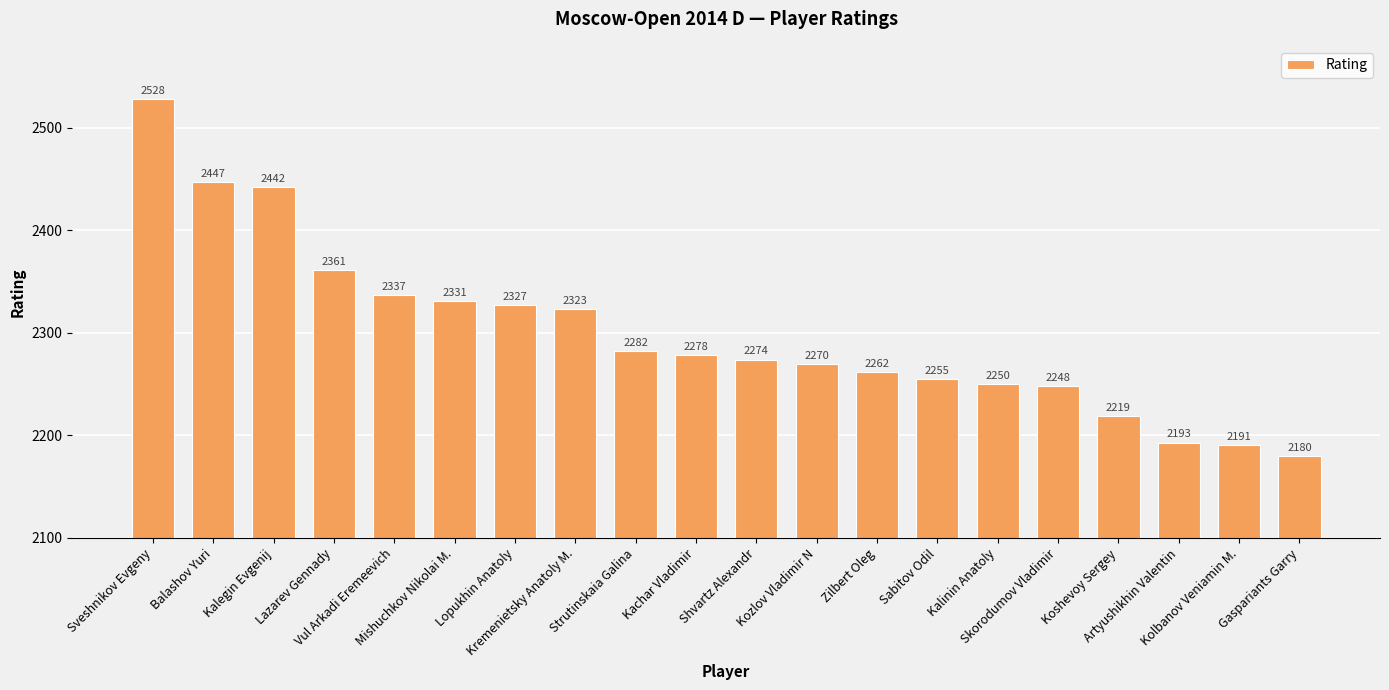

Rank the categories by value from highest to lowest.

Sveshnikov Evgeny, Balashov Yuri, Kalegin Evgenij, Lazarev Gennady, Vul Arkadi Eremeevich, Mishuchkov Nikolai M., Lopukhin Anatoly, Kremenietsky Anatoly M., Strutinskaia Galina, Kachar Vladimir, Shvartz Alexandr, Kozlov Vladimir N, Zilbert Oleg, Sabitov Odil, Kalinin Anatoly, Skorodumov Vladimir, Koshevoy Sergey, Artyushikhin Valentin, Kolbanov Veniamin M., Gaspariants Garry